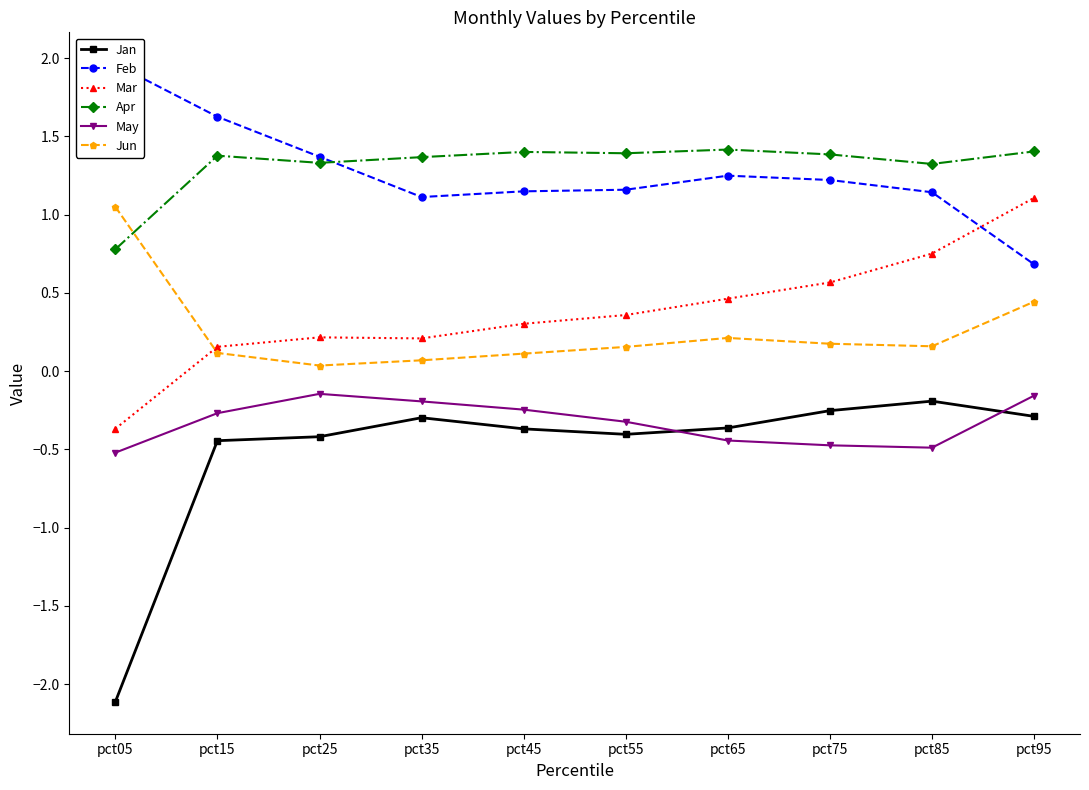

The Jun series shows 0.7 at pct05. True or false?

False